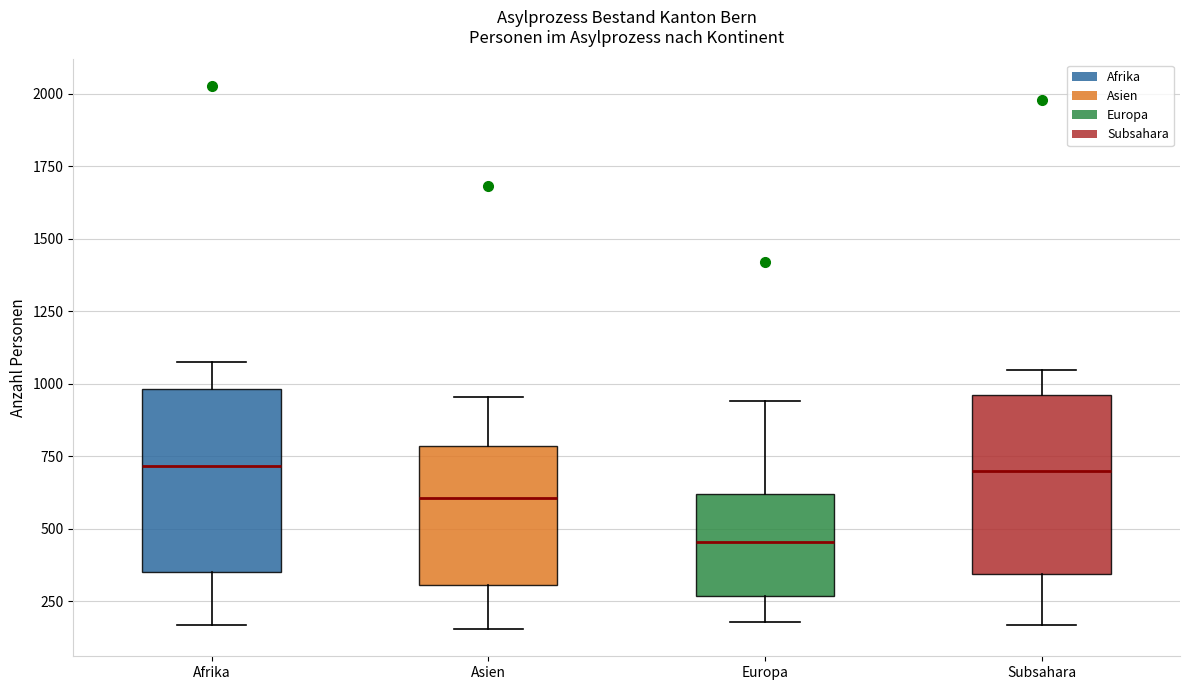

Reading left to right, read every box against the y-axis: the position of its median line, the range the box covers, and the ends of its whiskers. The values are not printed on the chart, so give them approximately, as read against the axis.

Afrika: median 700, box 350 to 1000, whiskers 150 to 1050
Asien: median 600, box 300 to 800, whiskers 150 to 950
Europa: median 450, box 250 to 600, whiskers 200 to 950
Subsahara: median 700, box 350 to 950, whiskers 150 to 1050